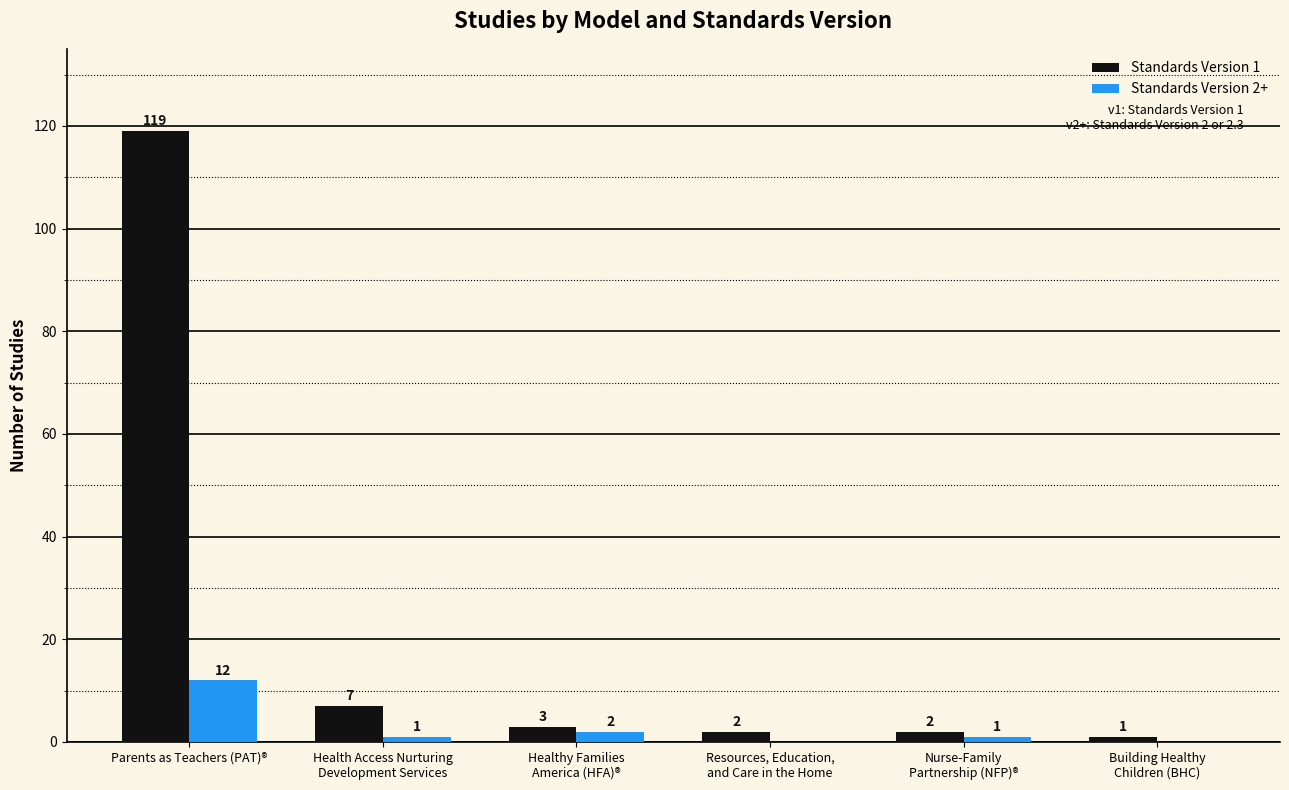

Which category has the highest value across all series?

Parents as Teachers (PAT)®